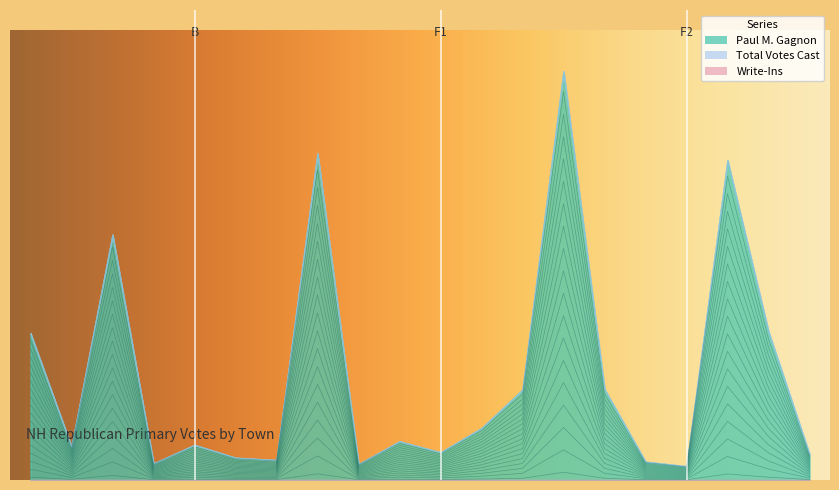

True or false: Total Votes Cast has a value of 300.7 at Hudson.

False